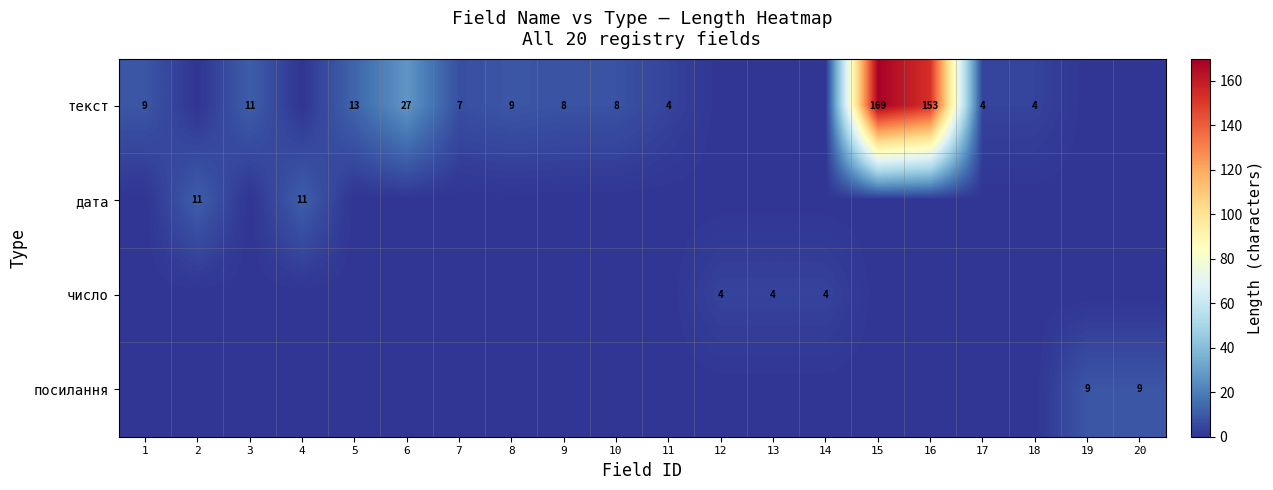

The value of число at 12 is 4. True or false?

True